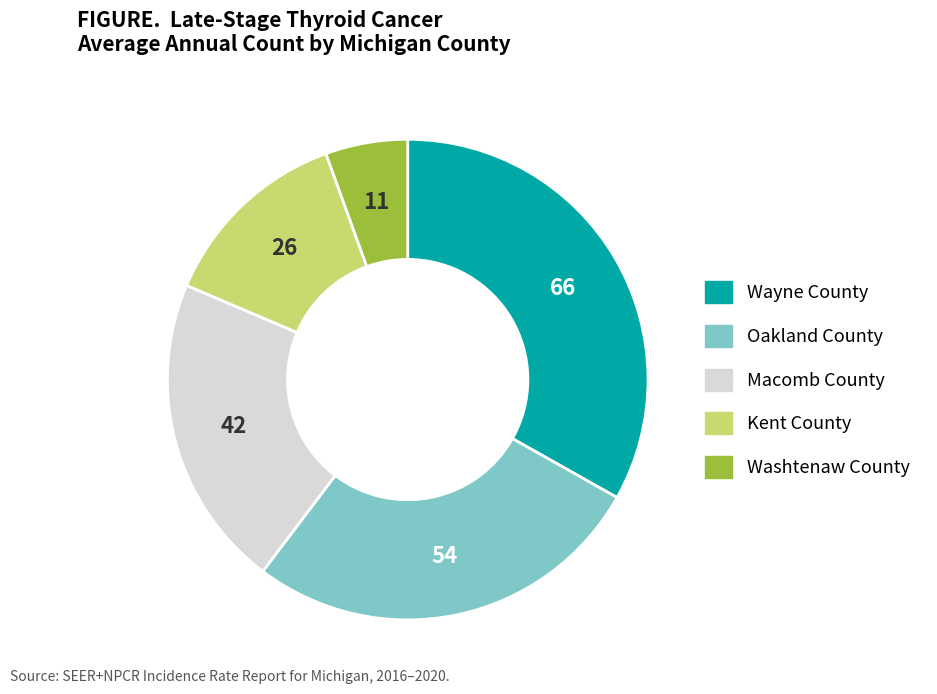

Approximately how many times larger is the value at Kent County compared to Oakland County?

0.5